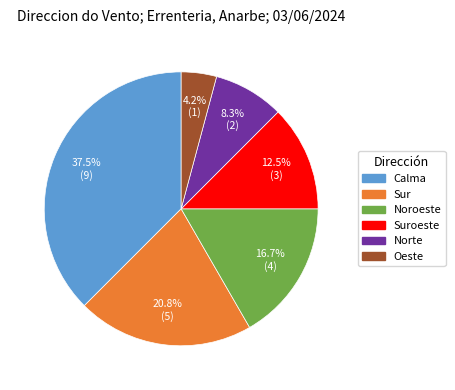

Does any single category account for the majority?

No